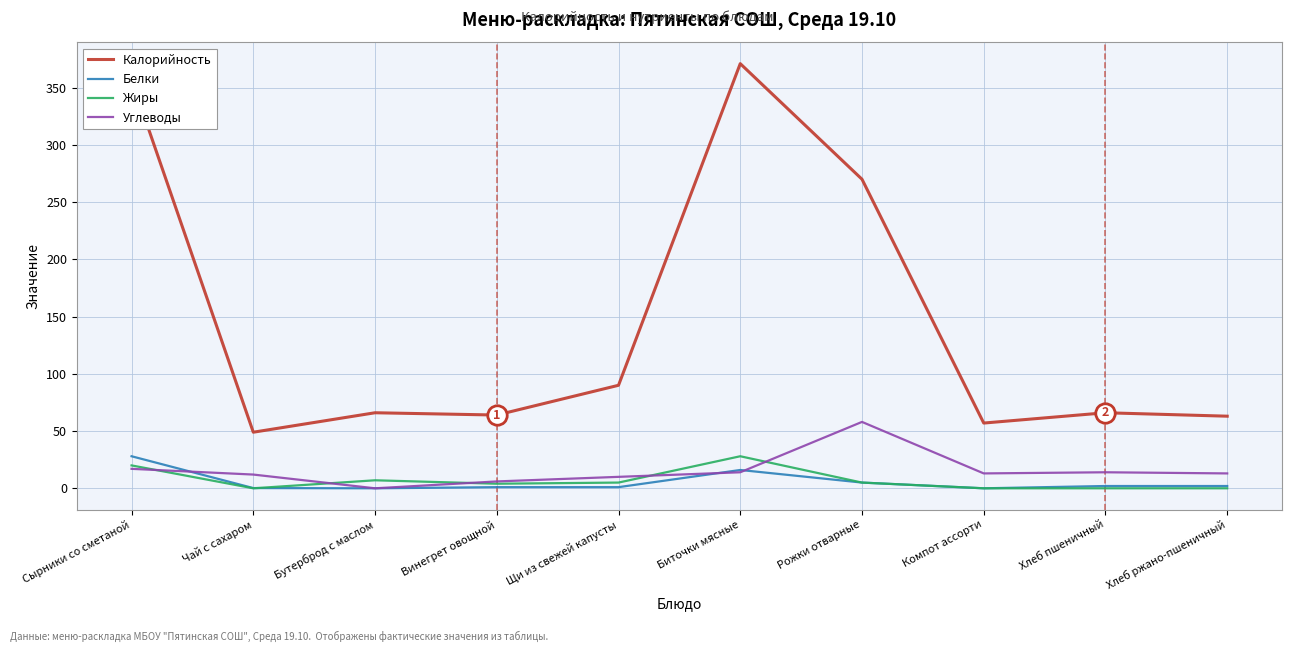

What position from the right is Бутерброд с маслом?

8